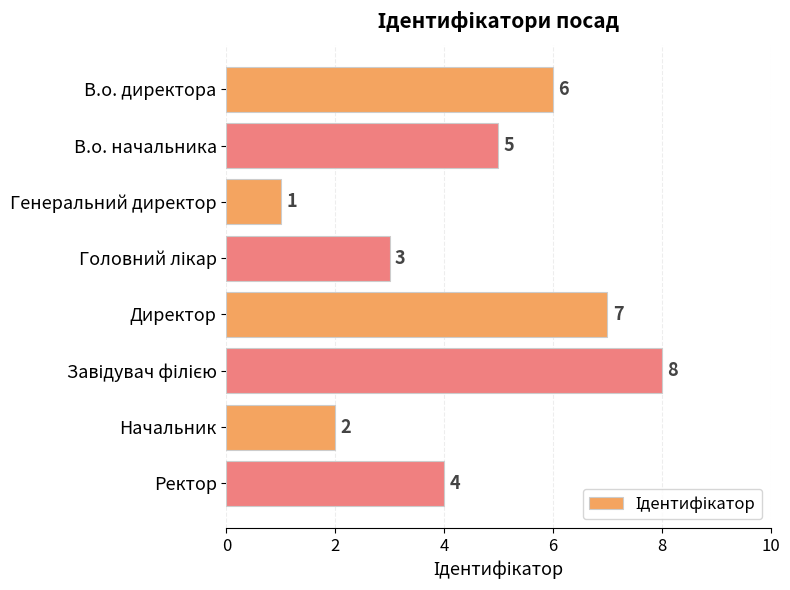

The chart shows a value of 5 at В.о. начальника. True or false?

True